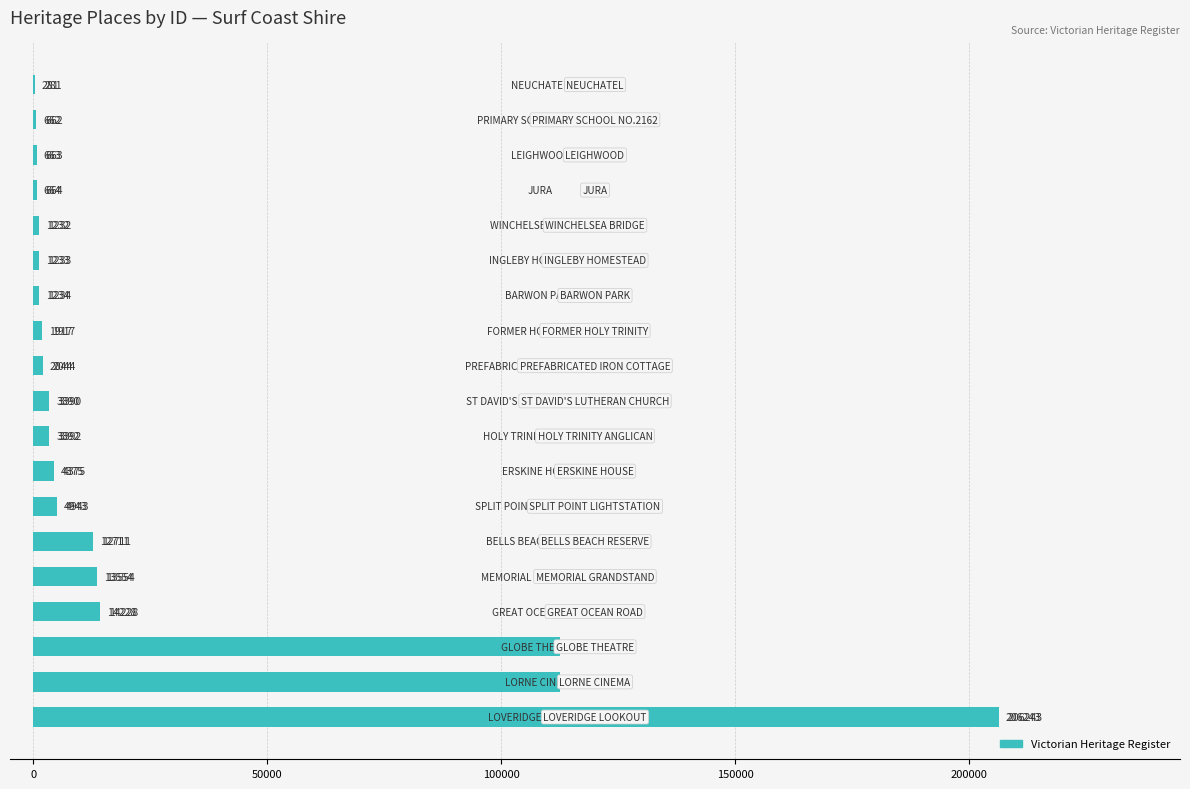

What is the maximum value shown in the chart?

206243